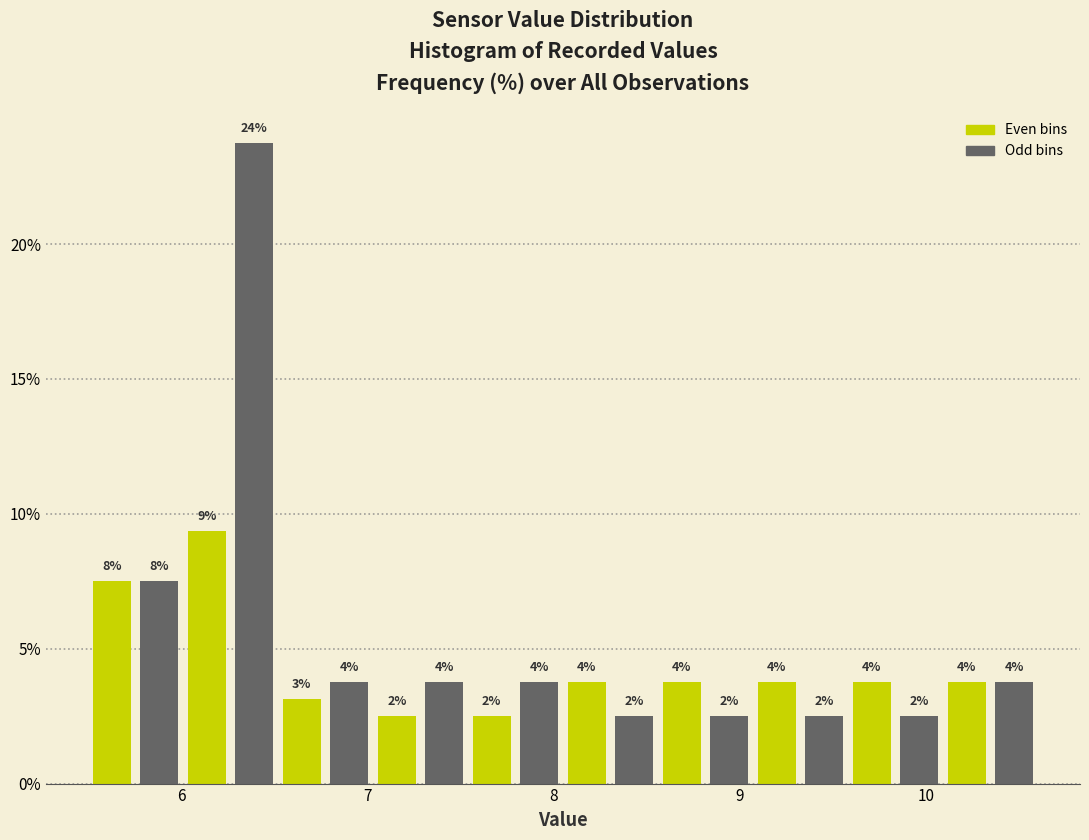

Around what value on the x-axis is the tallest bar? Give the approximate position of its centre, as read against the axis.

6.4